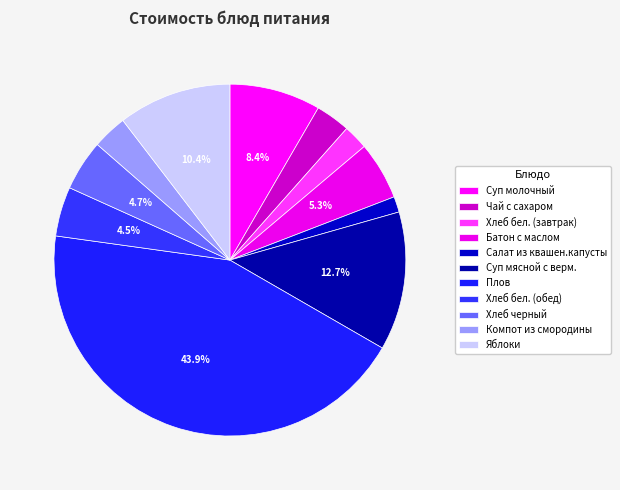

What is the smallest slice in the pie chart?

Салат из квашен.капусты